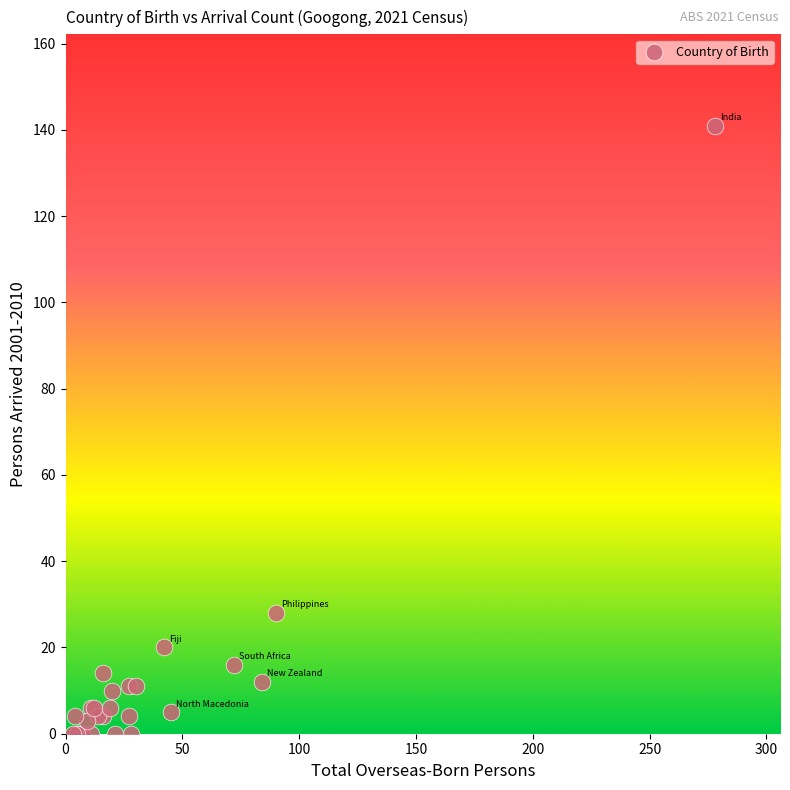

What Y value in the scatter plot is closest to 70?

28